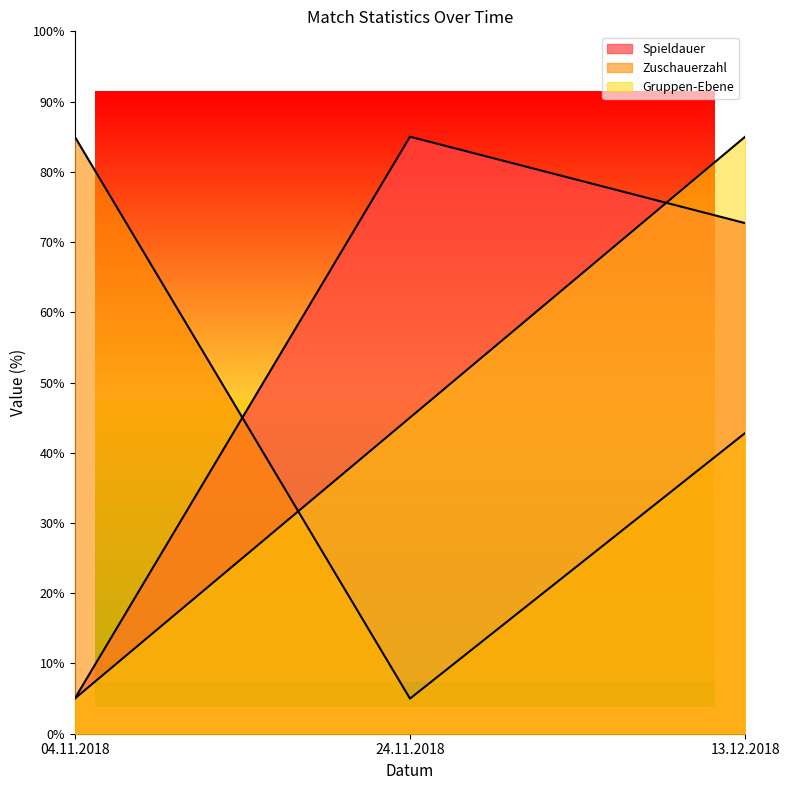

What is the value of the Gruppen-Ebene point at the 2nd from the left?

45.0